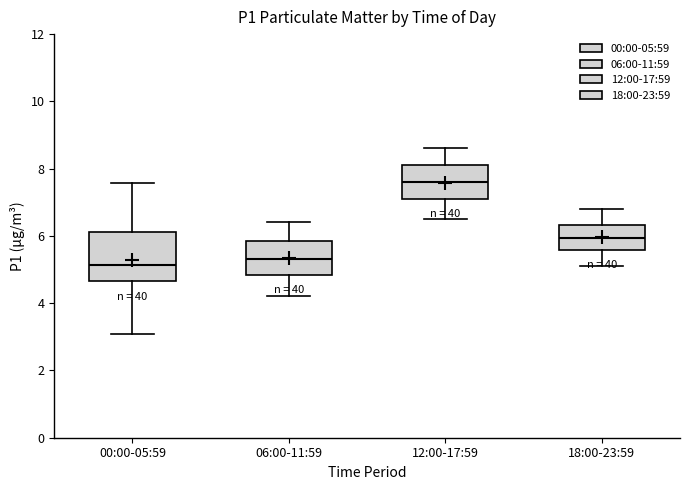

Which box's median line is the highest?

12:00-17:59